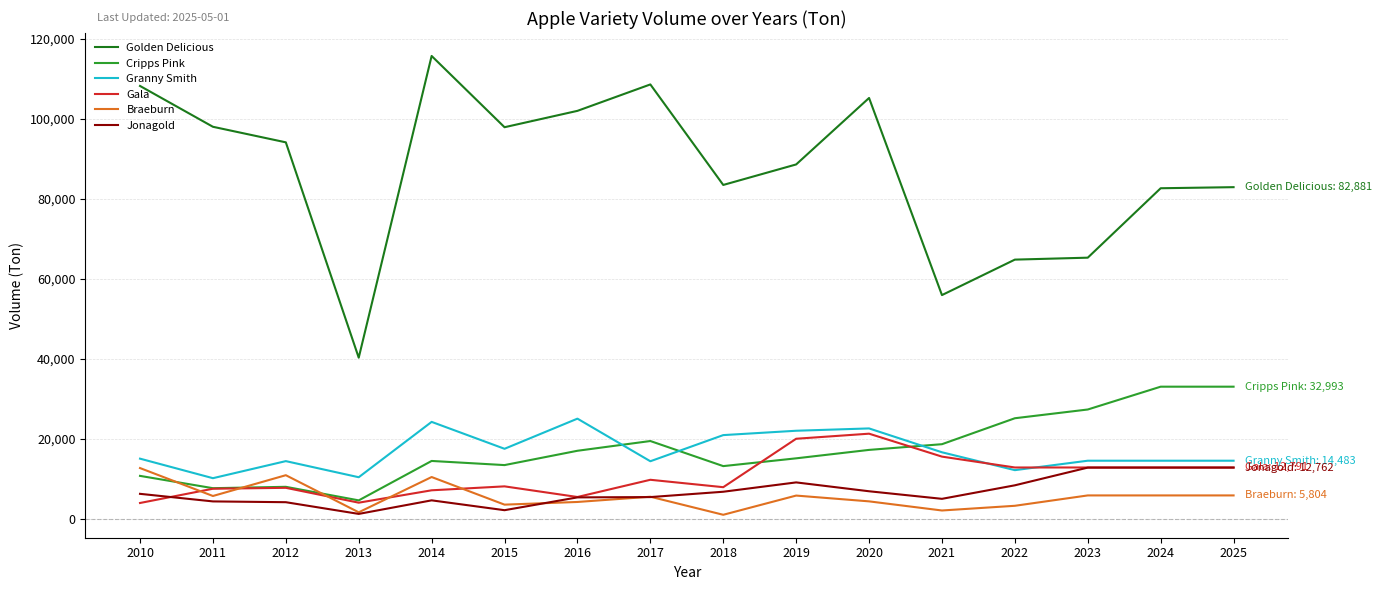

The value of Golden Delicious at 2021 is 55896.0. True or false?

True